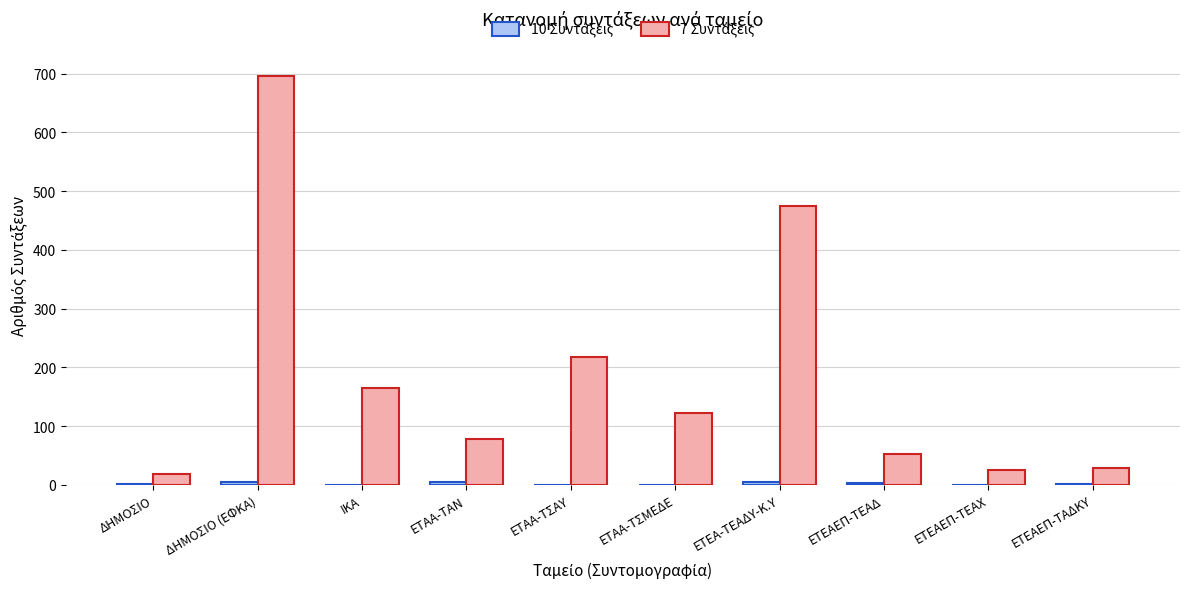

What is the maximum value shown in the chart?

696